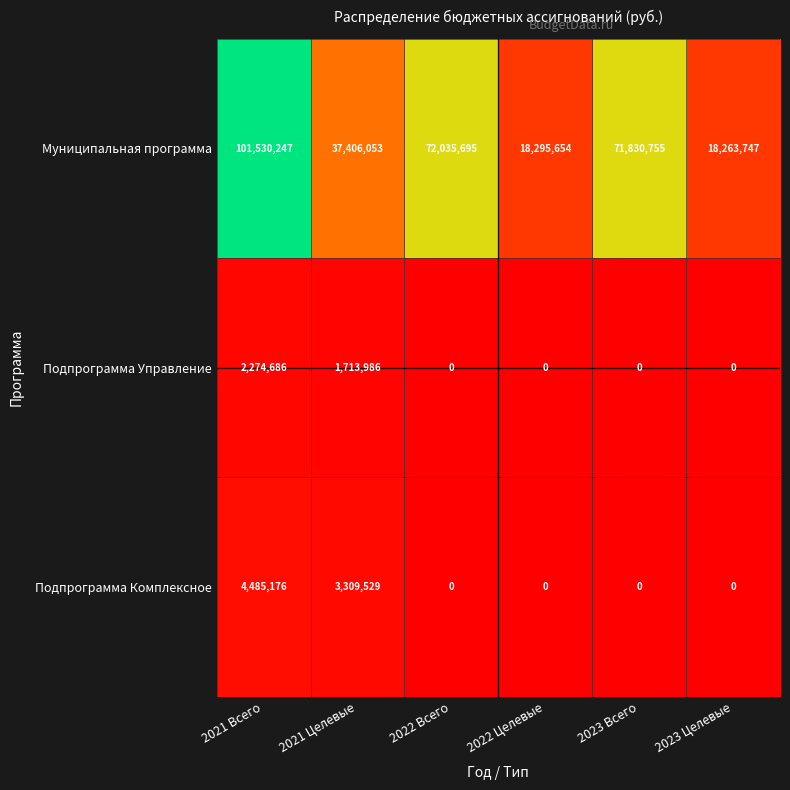

Which series has the largest total across all categories?

Муниципальная программа